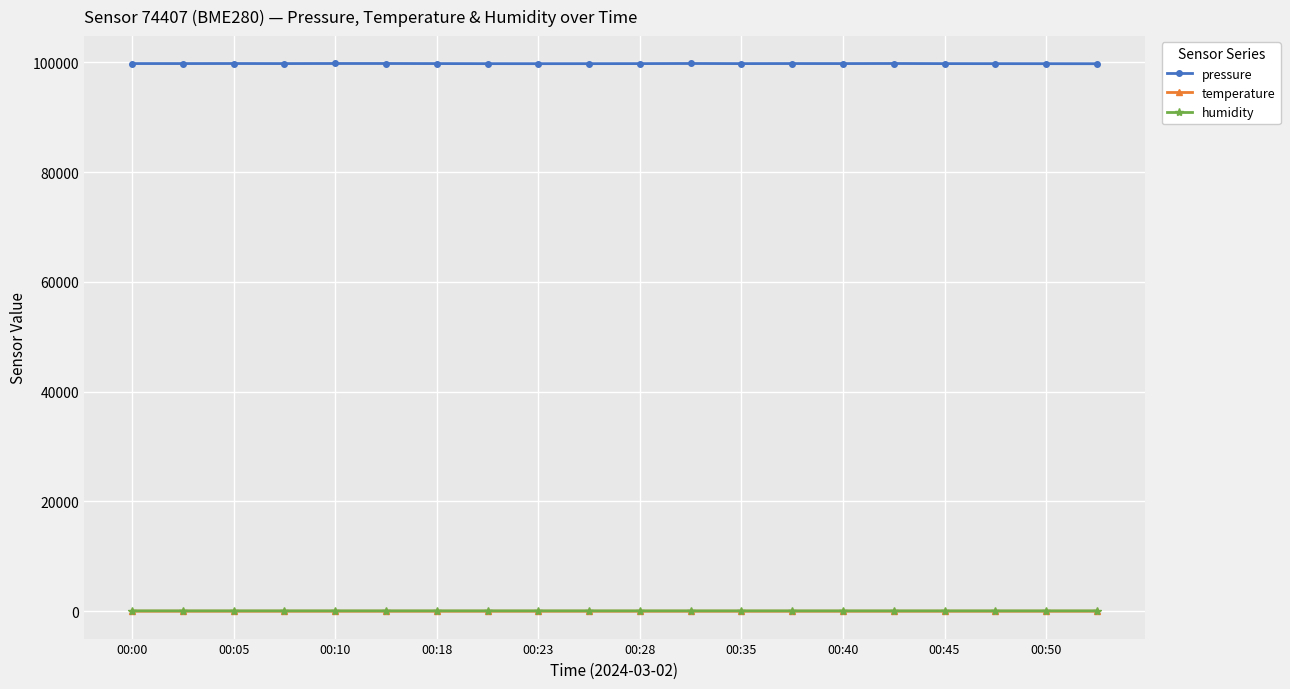

What is the lowest value of the humidity series?

67.8